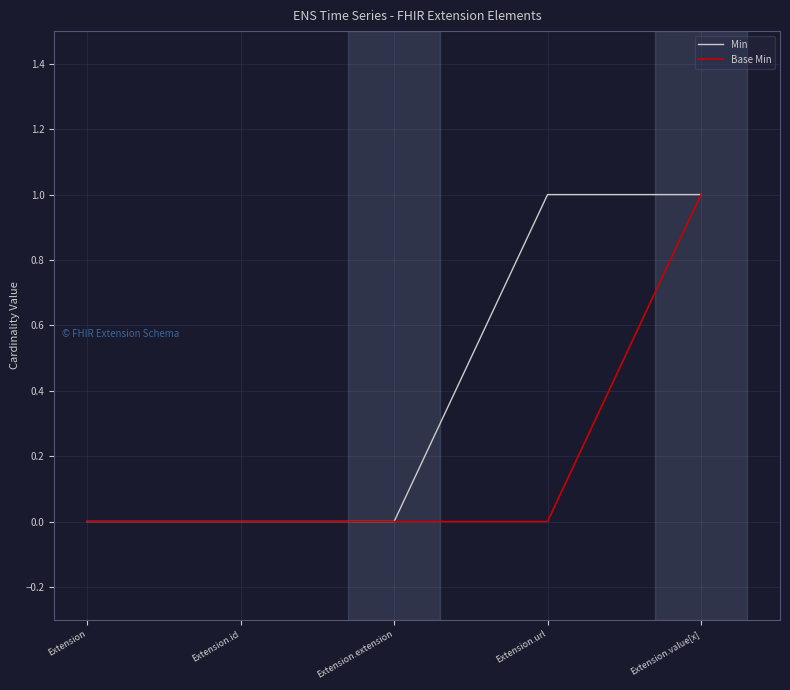

Is this an area chart (filled region under the line)?

No